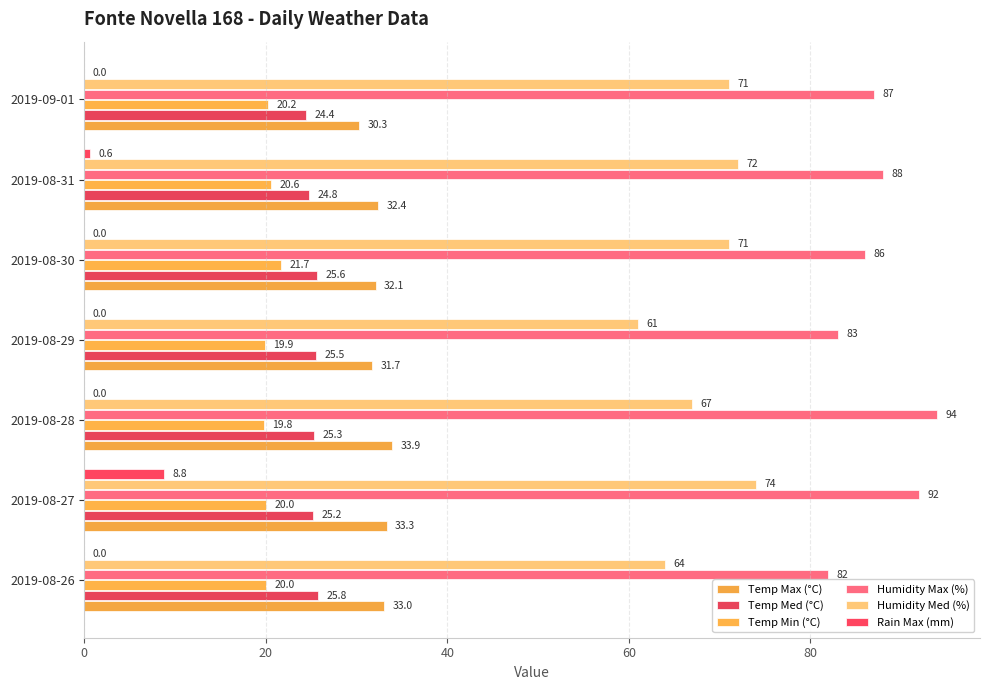

At which category is the sum across all series the highest?

2019-08-27